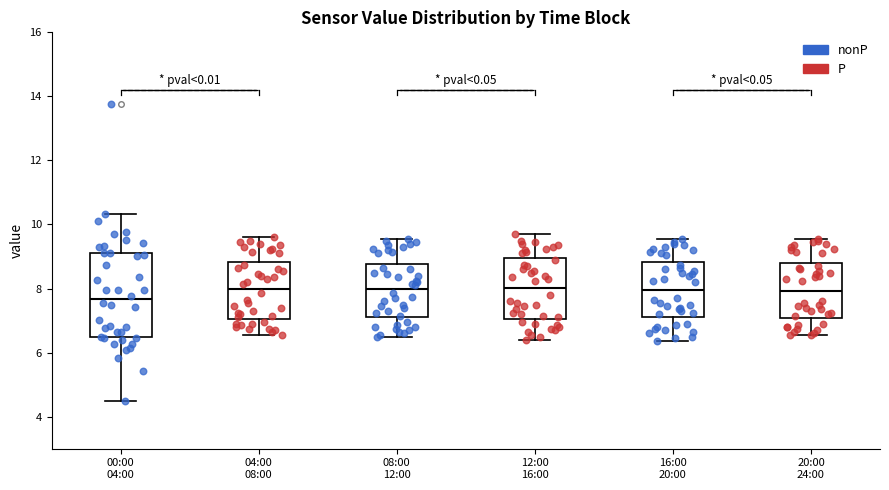

Reading left to right, transcribe this box plot: for each box, give where its median line is, the range the box spans, and where its two whiskers end, as read against the y-axis. The values are not printed on the chart, so give them approximately, as read against the axis.

00:00 04:00: median 7.6, box 6.4 to 9.2, whiskers 4.6 to 10.4
04:00 08:00: median 8.0, box 7.0 to 8.8, whiskers 6.6 to 9.6
08:00 12:00: median 8.0, box 7.2 to 8.8, whiskers 6.6 to 9.6
12:00 16:00: median 8.0, box 7.0 to 9.0, whiskers 6.4 to 9.8
16:00 20:00: median 8.0, box 7.2 to 8.8, whiskers 6.4 to 9.6
20:00 24:00: median 8.0, box 7.0 to 8.8, whiskers 6.6 to 9.6